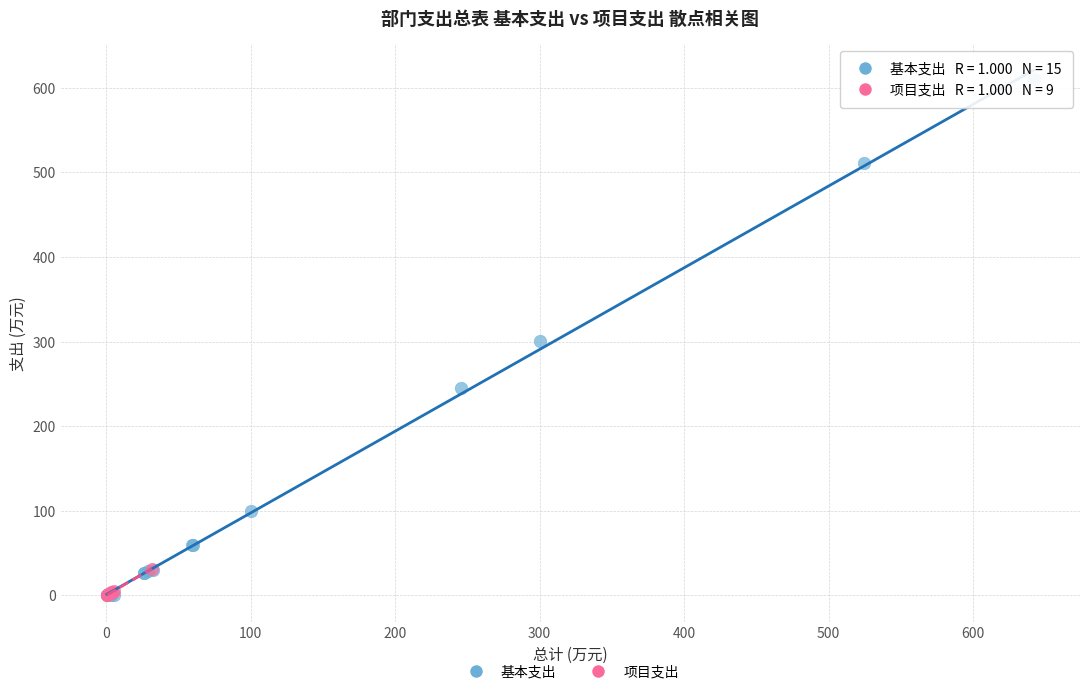

Which series has the widest spread of Y values?

基本支出